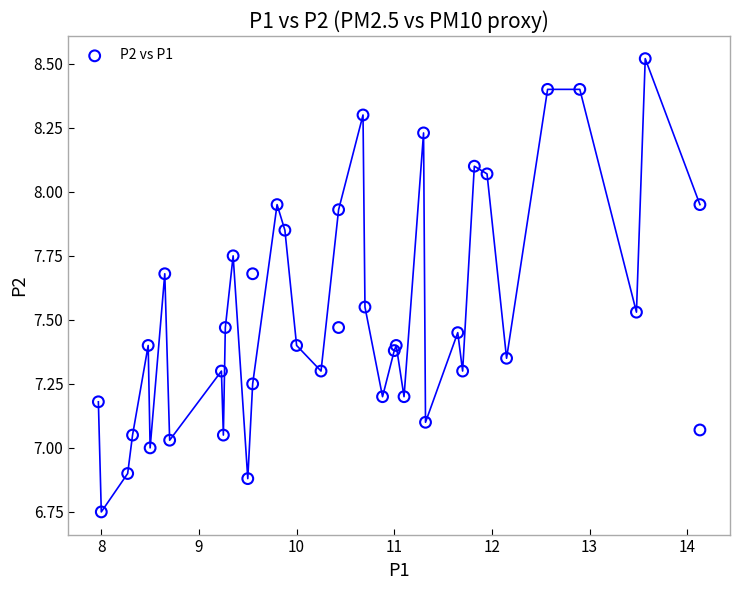

What is the range of Y values (max minus min)?

1.8